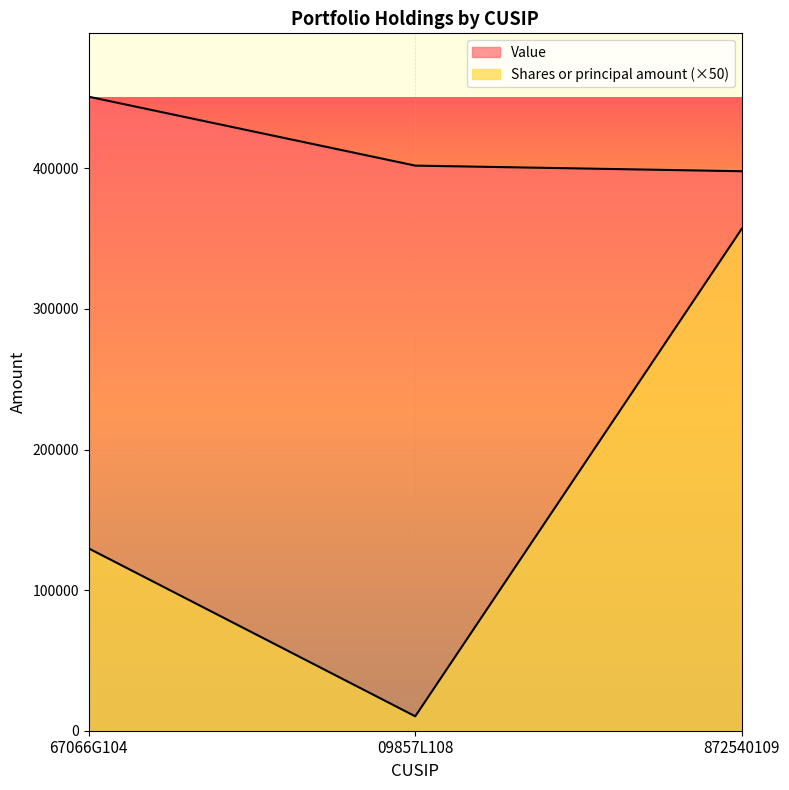

How many lines are shown in the chart?

2